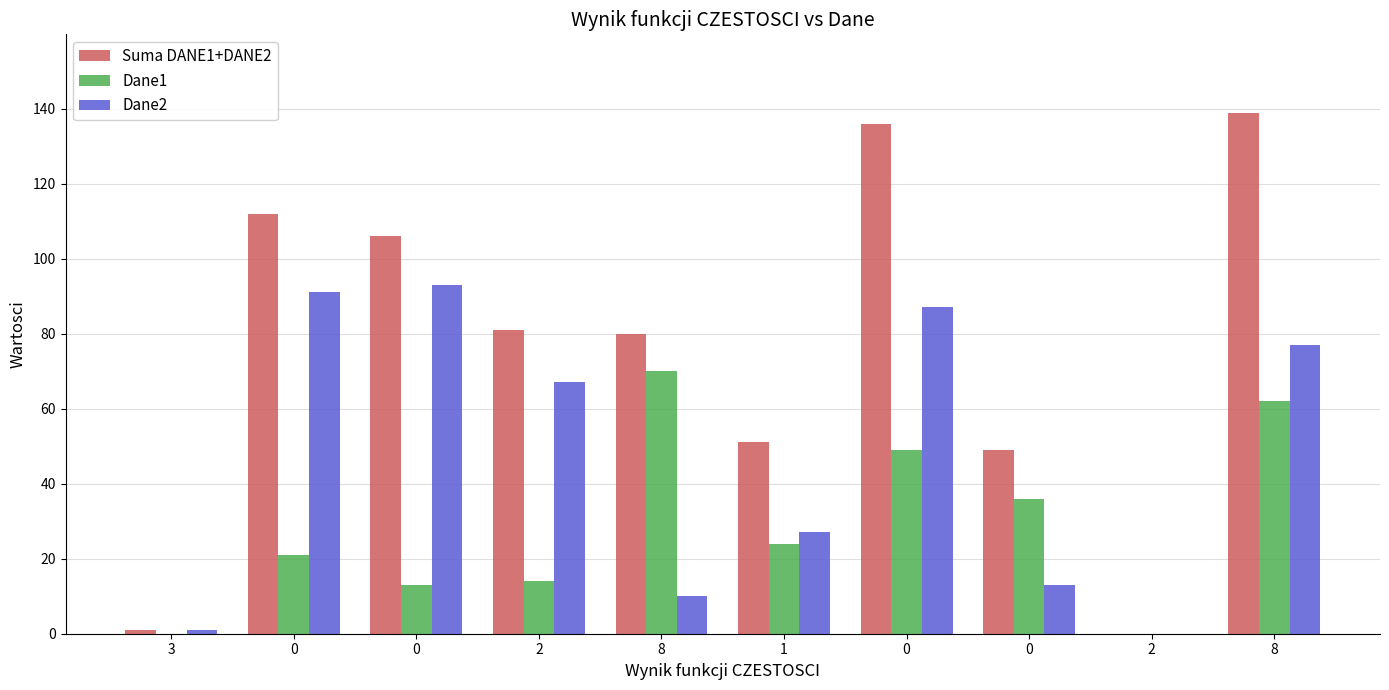

The value of Dane2 at 0 is 87. True or false?

True